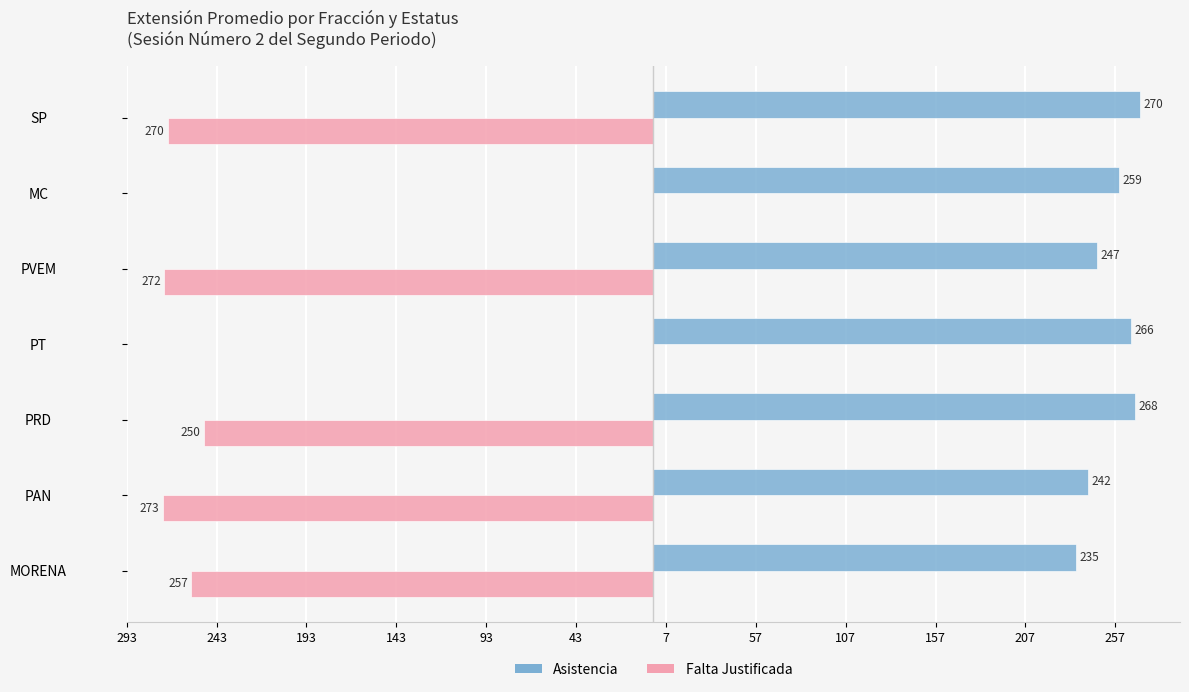

What are all the series names shown in the legend?

Asistencia, Falta Justificada